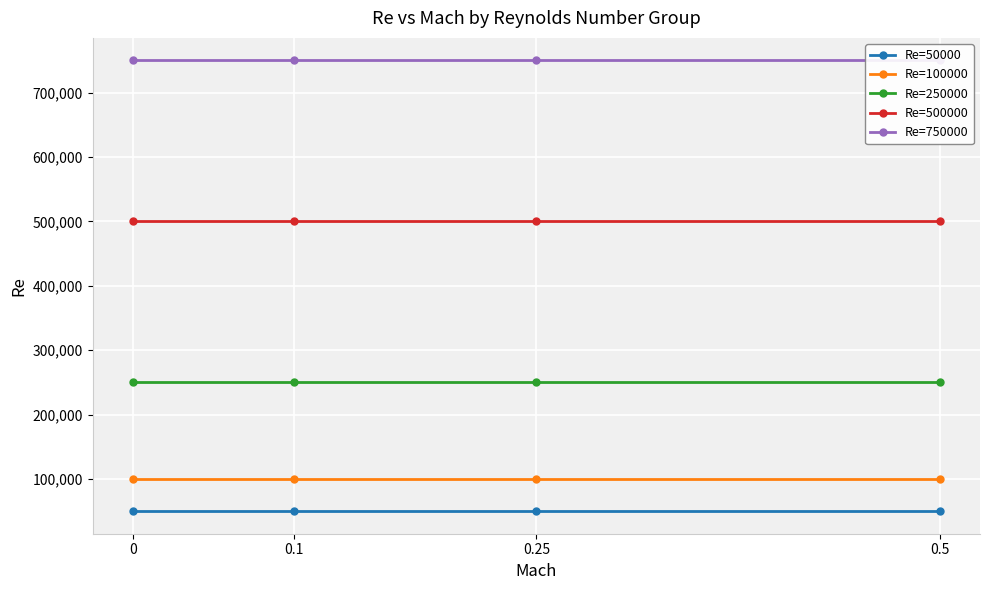

Which series has the largest range (max minus min)?

Re=50000